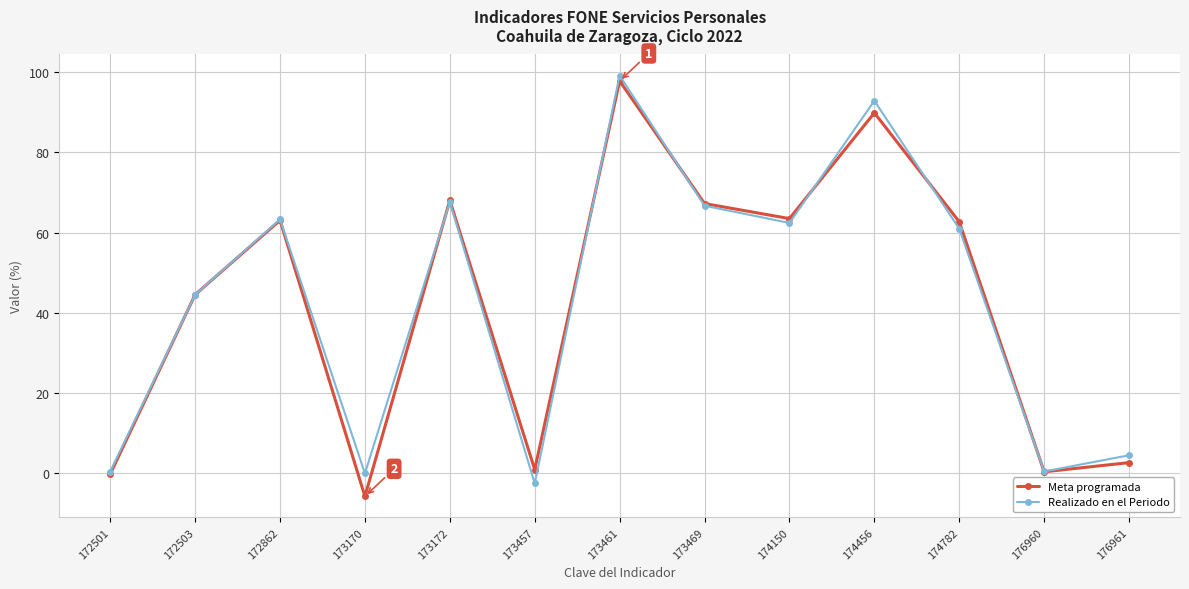

What is the value of the Realizado en el Periodo point at the 13th from the left?

4.4